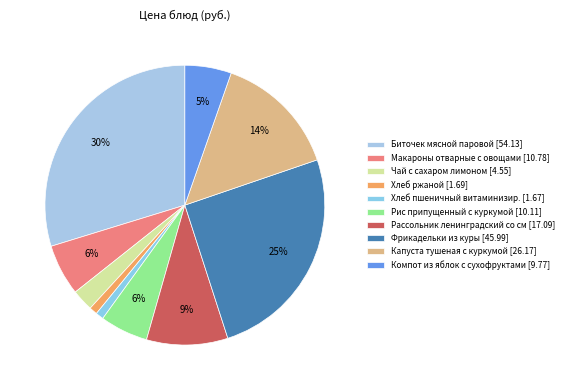

What is the change in value from Хлеб пшеничный витаминизир. to Фрикадельки из куры?

+44.3